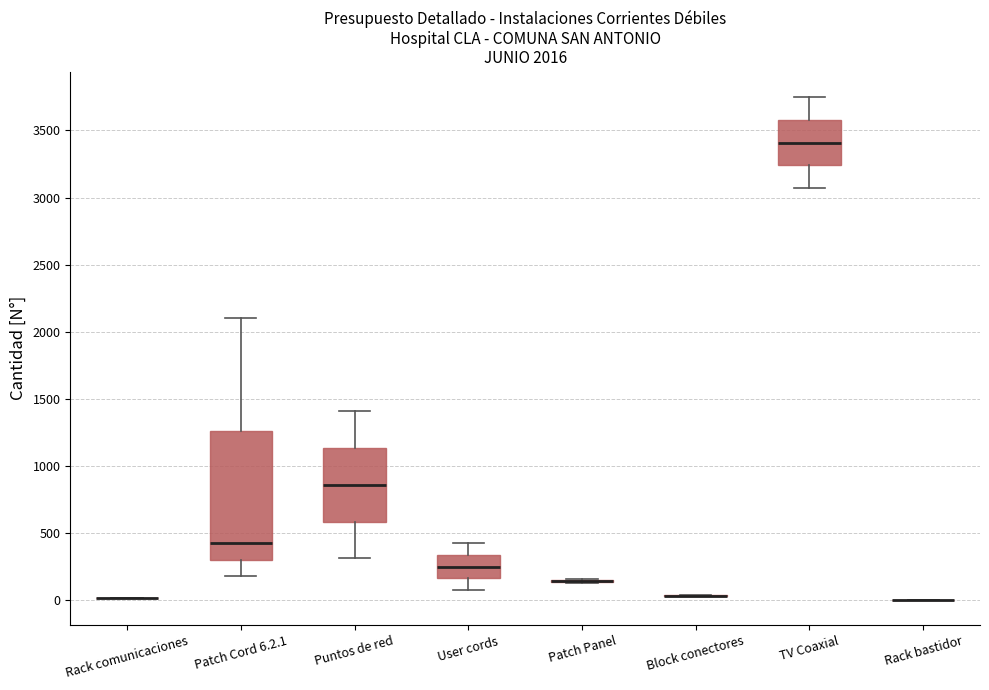

Comparing the boxes themselves (not the whiskers), which one is the tallest?

Patch Cord 6.2.1